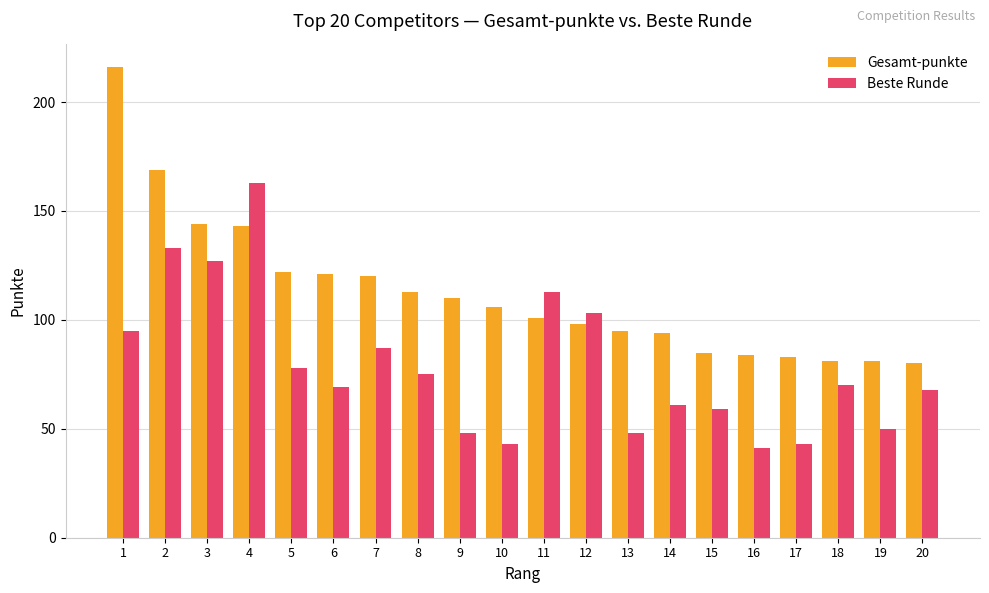

The Gesamt-punkte series shows 138 at 18. True or false?

False